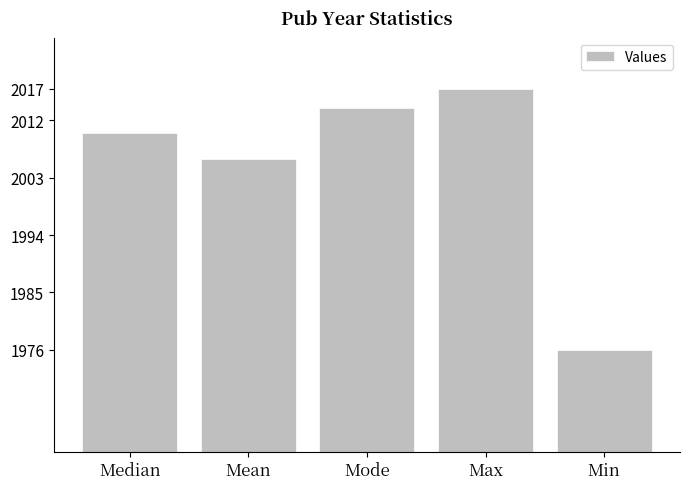

Does the chart contain stacked bars?

No